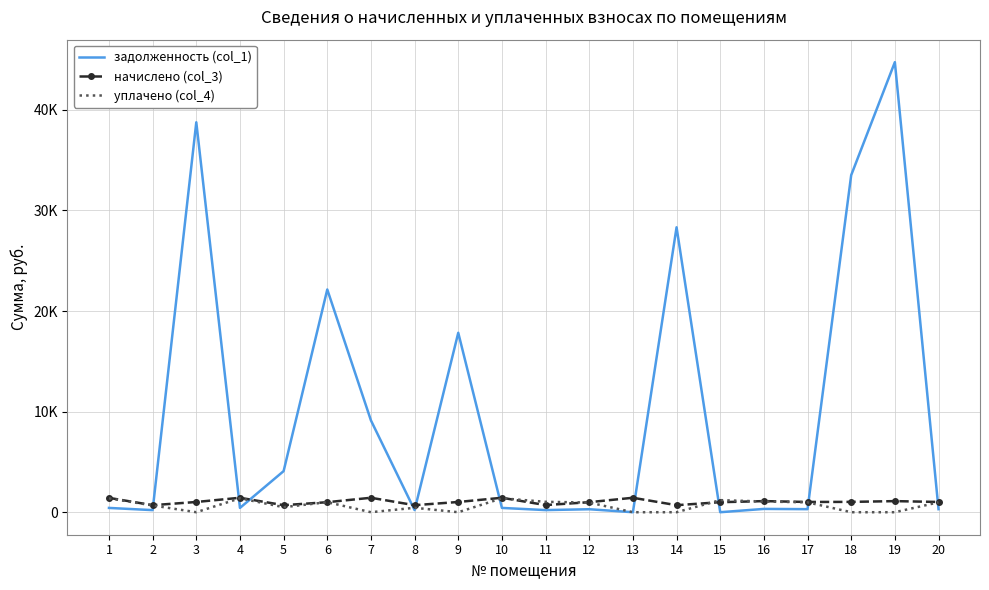

Which has a higher value, 5 or 12?

5